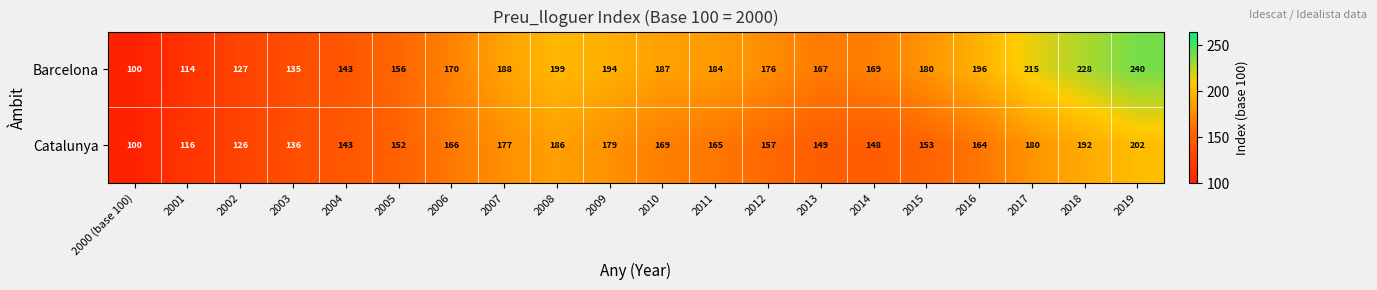

Between 2002 and 2019, which series saw the biggest shift?

Barcelona